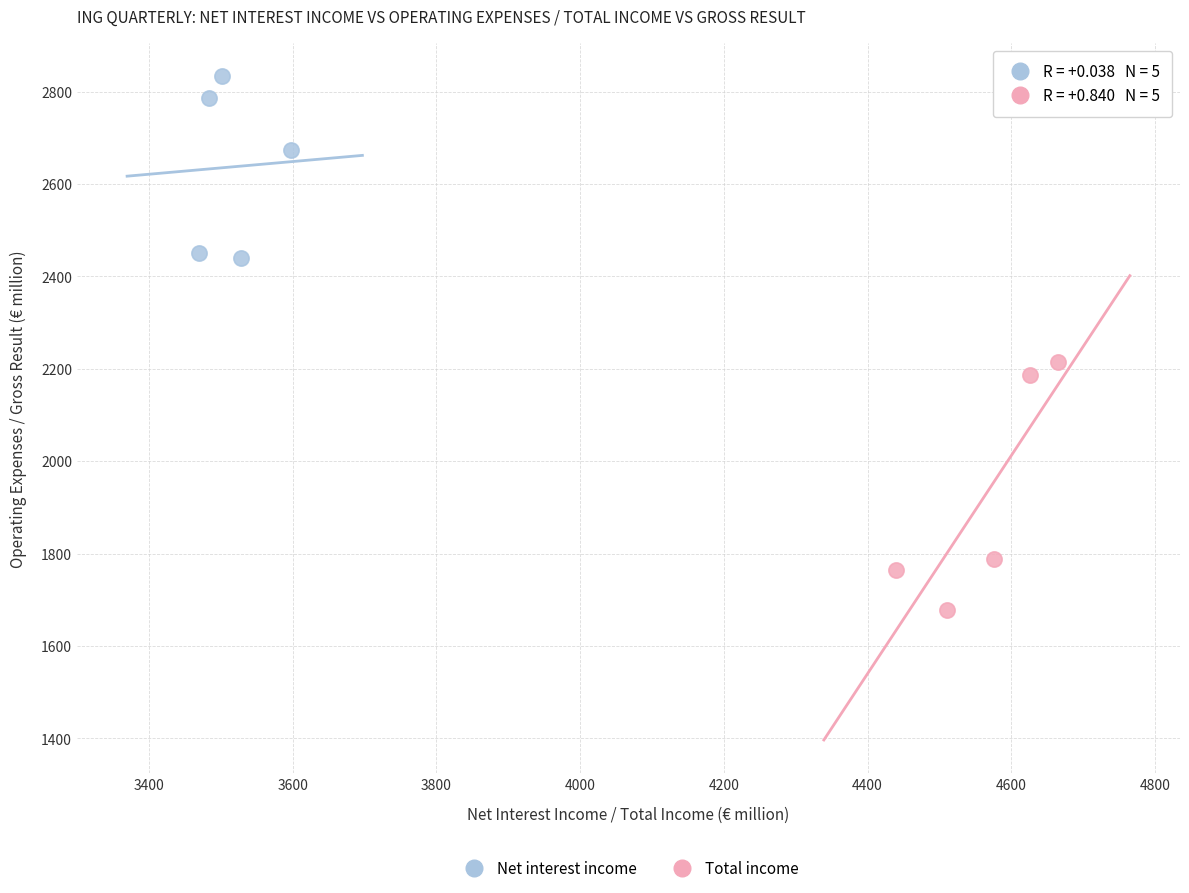

What are all the series names shown in the legend?

Net interest income, Total income